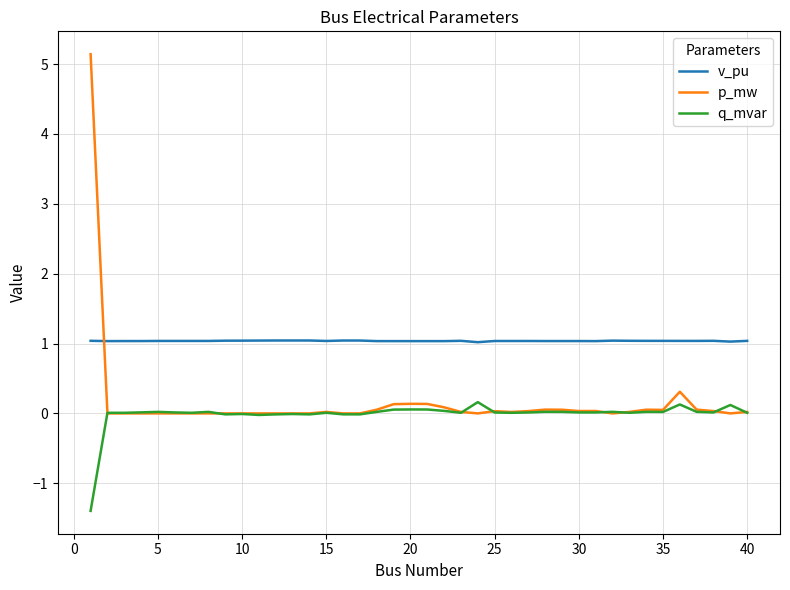

Rank the series by their average value, from lowest to highest.

q_mvar, p_mw, v_pu